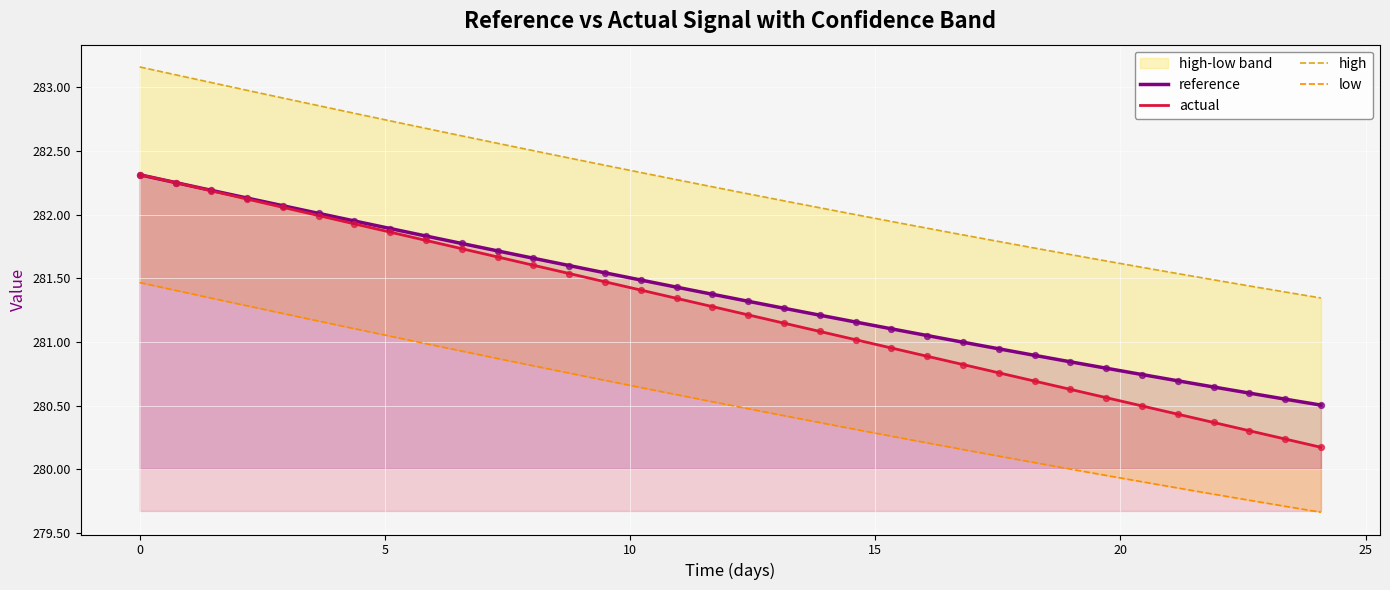

What are all the series names shown in the legend?

reference, actual, high, low